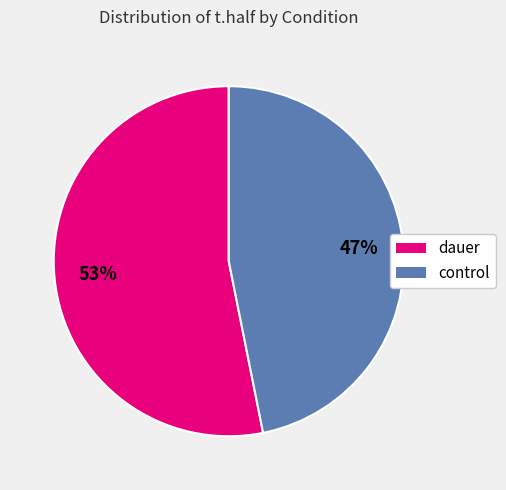

Is it true that control is 57% of the pie?

False